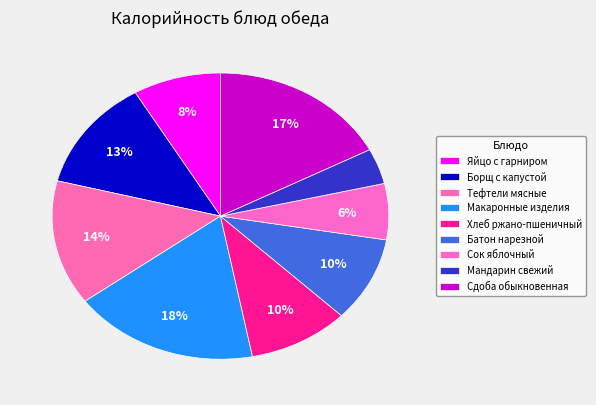

How many slices are in this pie chart?

9